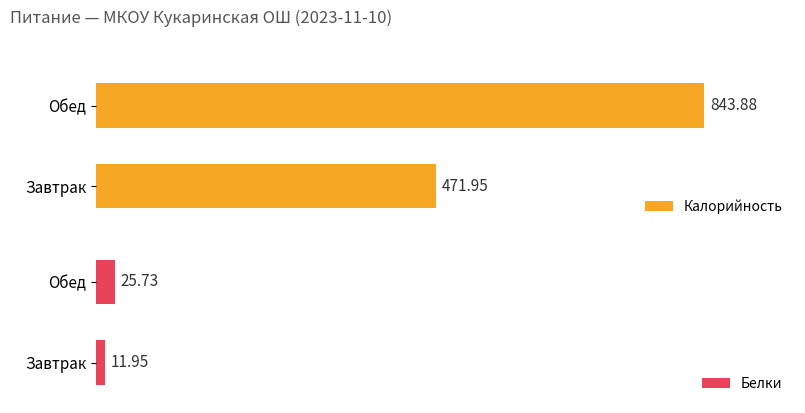

List the labels in order of Калорийность value, largest first.

Обед, Завтрак